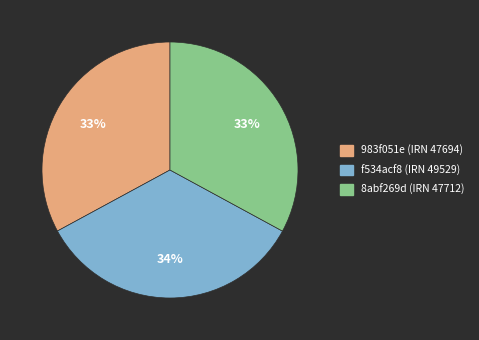

Which has a higher value, f534acf8 (IRN 49529) or 983f051e (IRN 47694)?

f534acf8 (IRN 49529)